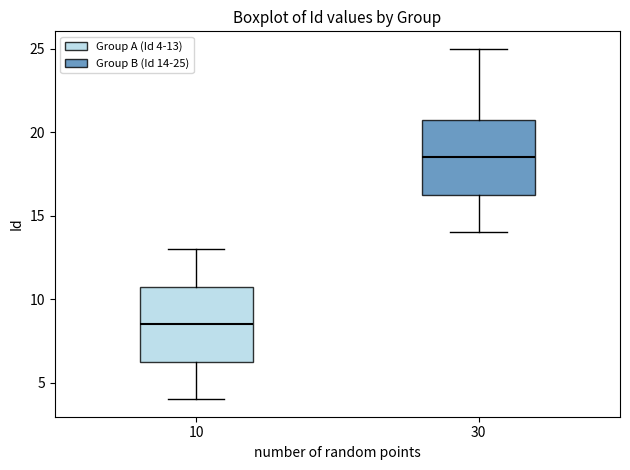

Reading left to right, transcribe this box plot: for each box, give where its median line is, the range the box spans, and where its two whiskers end, as read against the y-axis. The values are not printed on the chart, so give them approximately, as read against the axis.

10: median 8.5, box 6.5 to 11.0, whiskers 4.0 to 13.0
30: median 18.5, box 16.5 to 21.0, whiskers 14.0 to 25.0